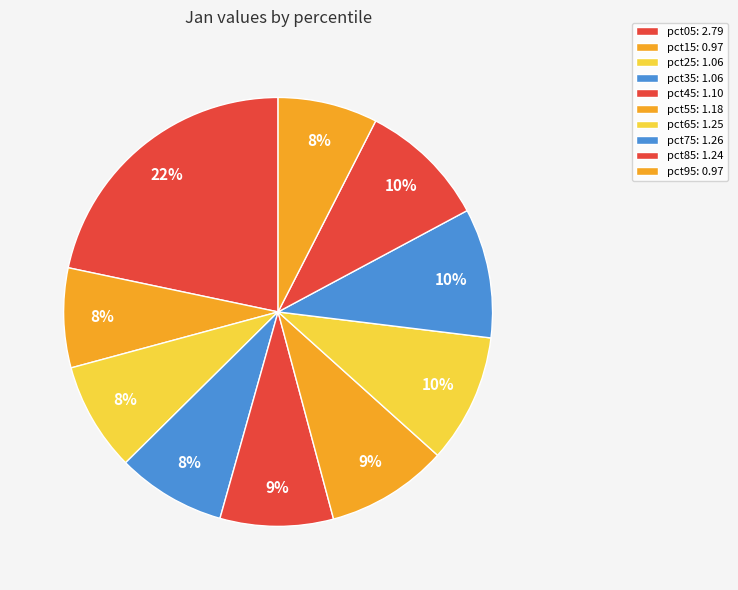

What percentage is NOT represented by pct25?

91.8%